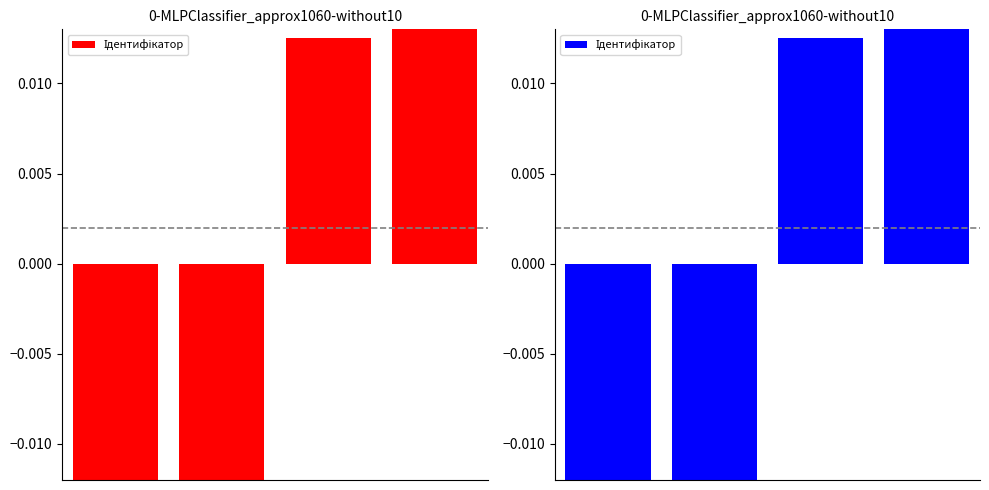

Count the values in the range 0 to 1.

2